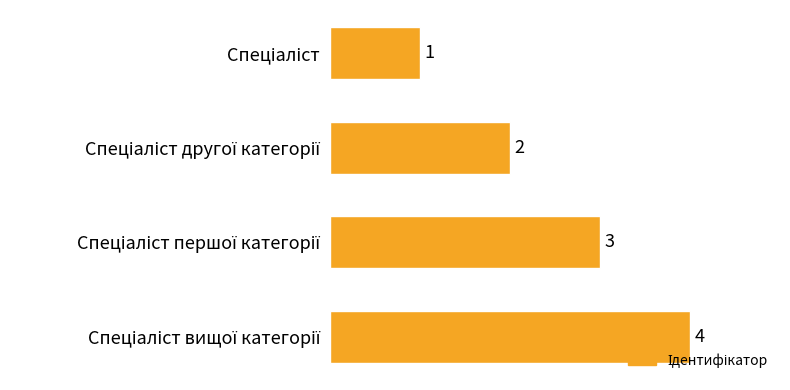

What is the value of the 2nd bar from the top?

2